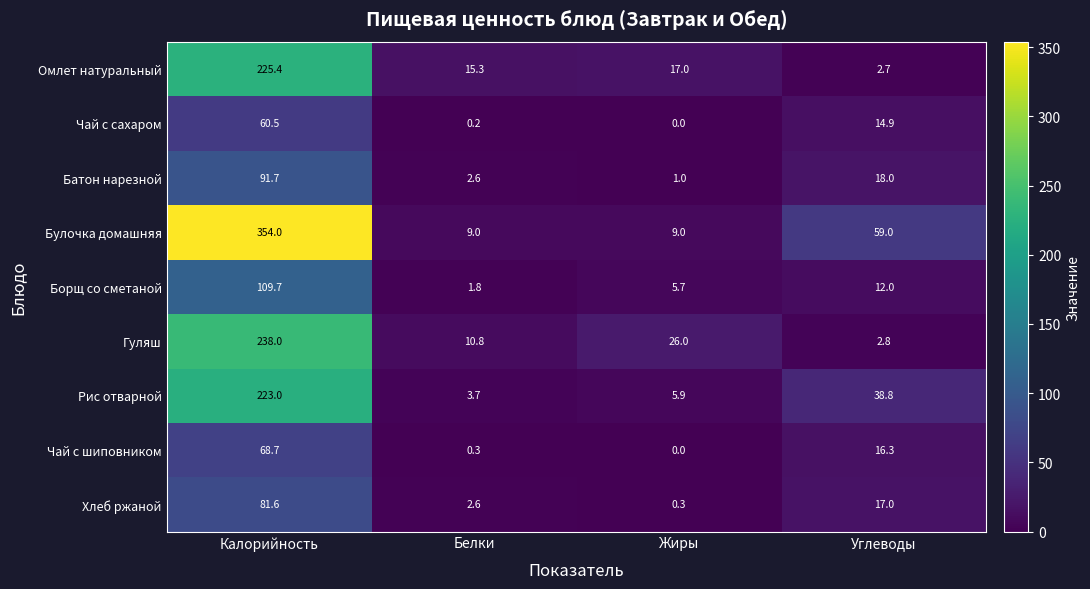

At which category is the sum across all series the highest?

Калорийность